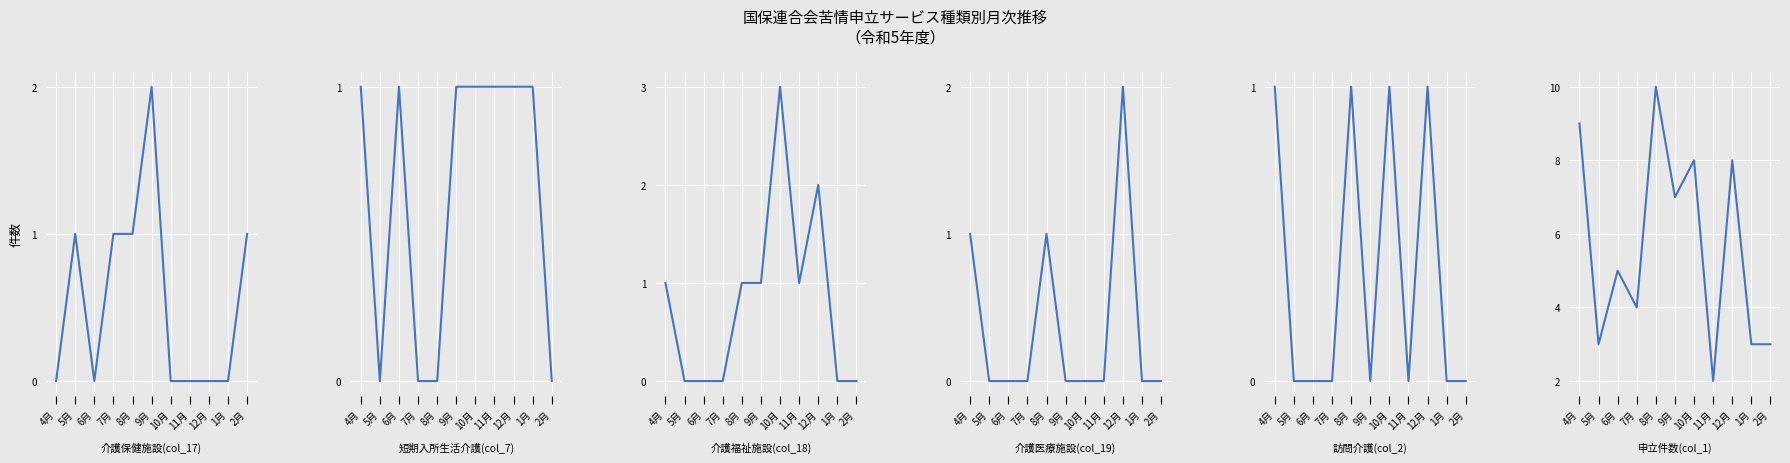

Rank the categories by 介護医療施設(col_19) value from lowest to highest.

5月, 6月, 7月, 9月, 10月, 11月, 1月, 2月, 4月, 8月, 12月